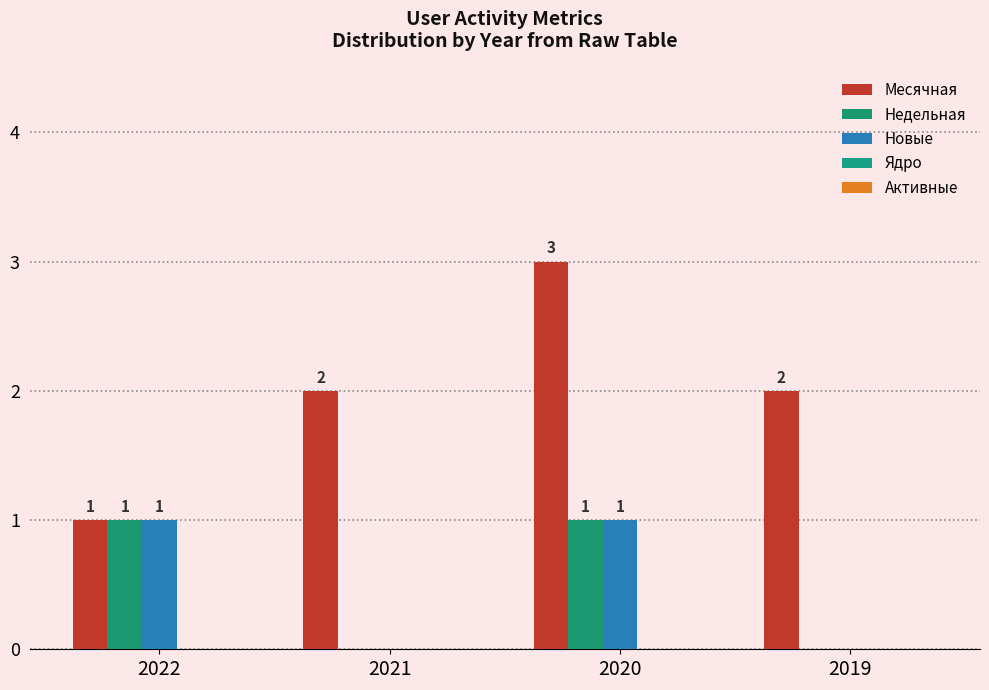

Rank the categories by Недельная value from lowest to highest.

2021, 2019, 2022, 2020